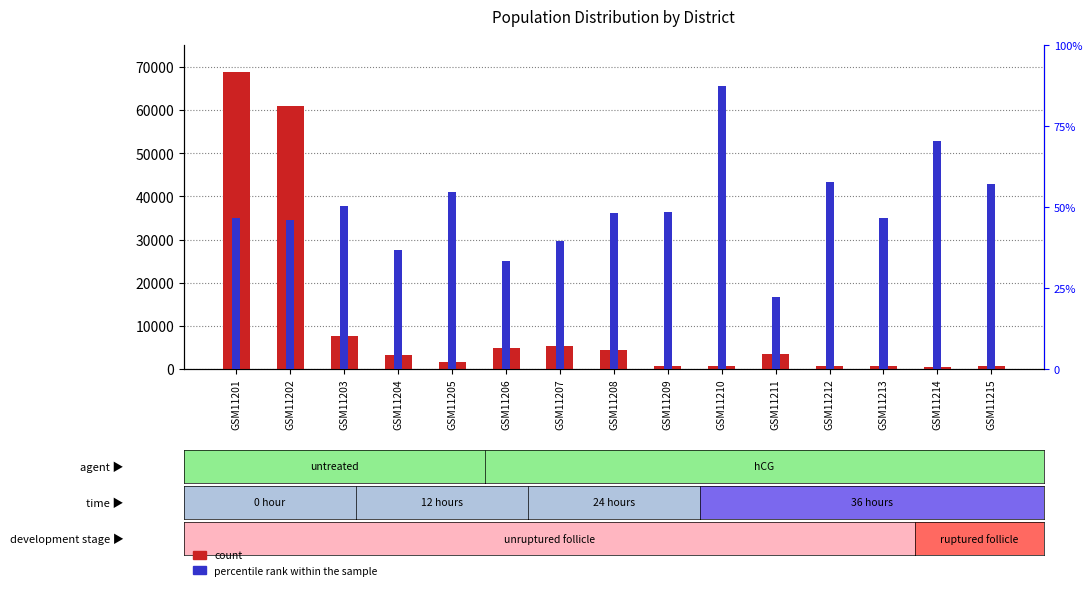

What is the sum of all count values?

164781.0